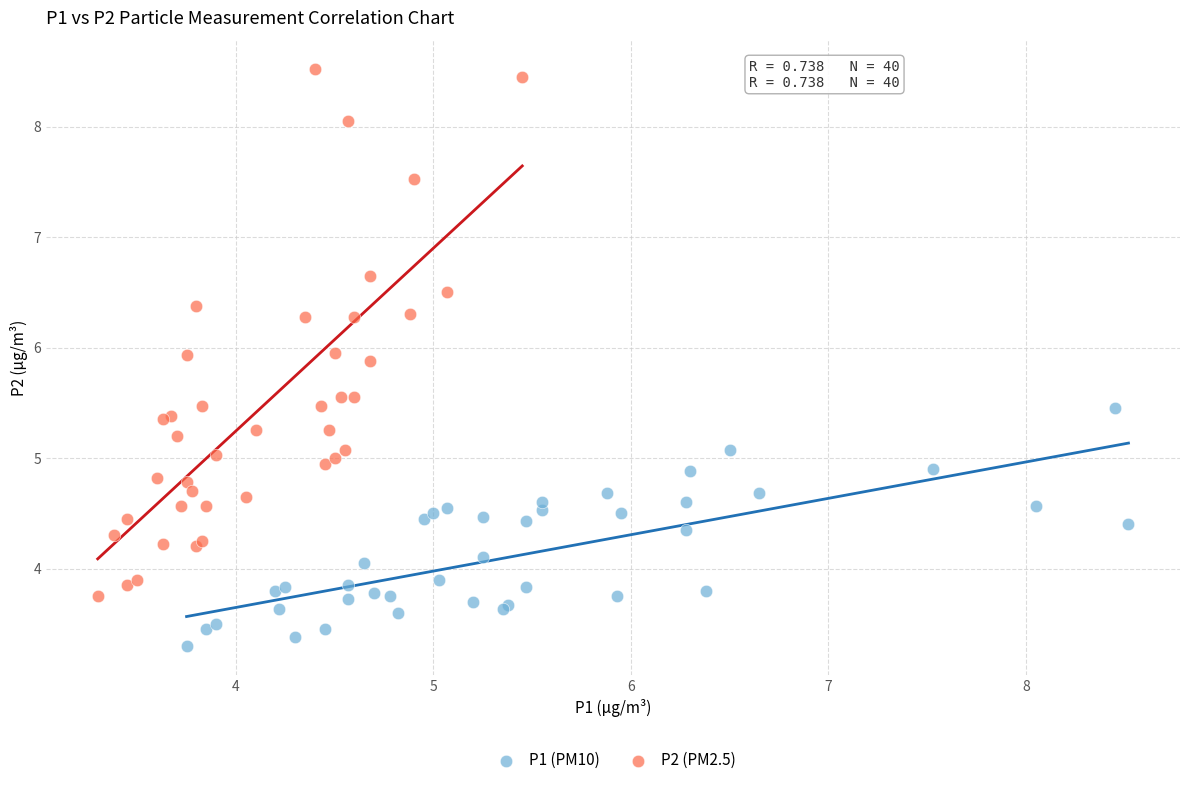

Which series contains the highest Y value?

P2 (PM2.5)